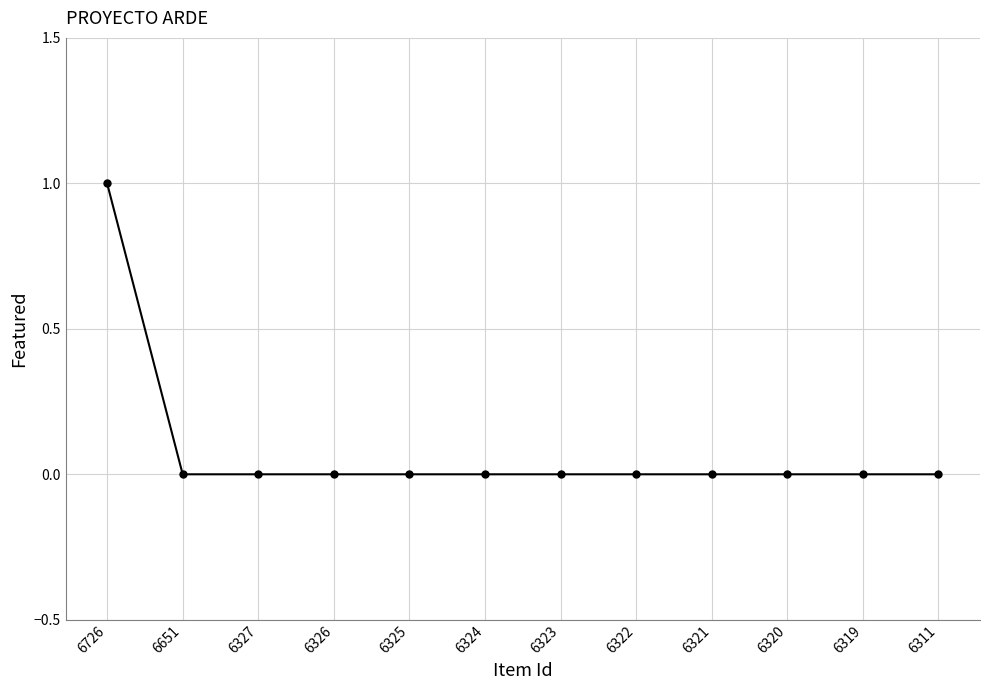

Does the chart display data point markers on the line(s)?

Yes